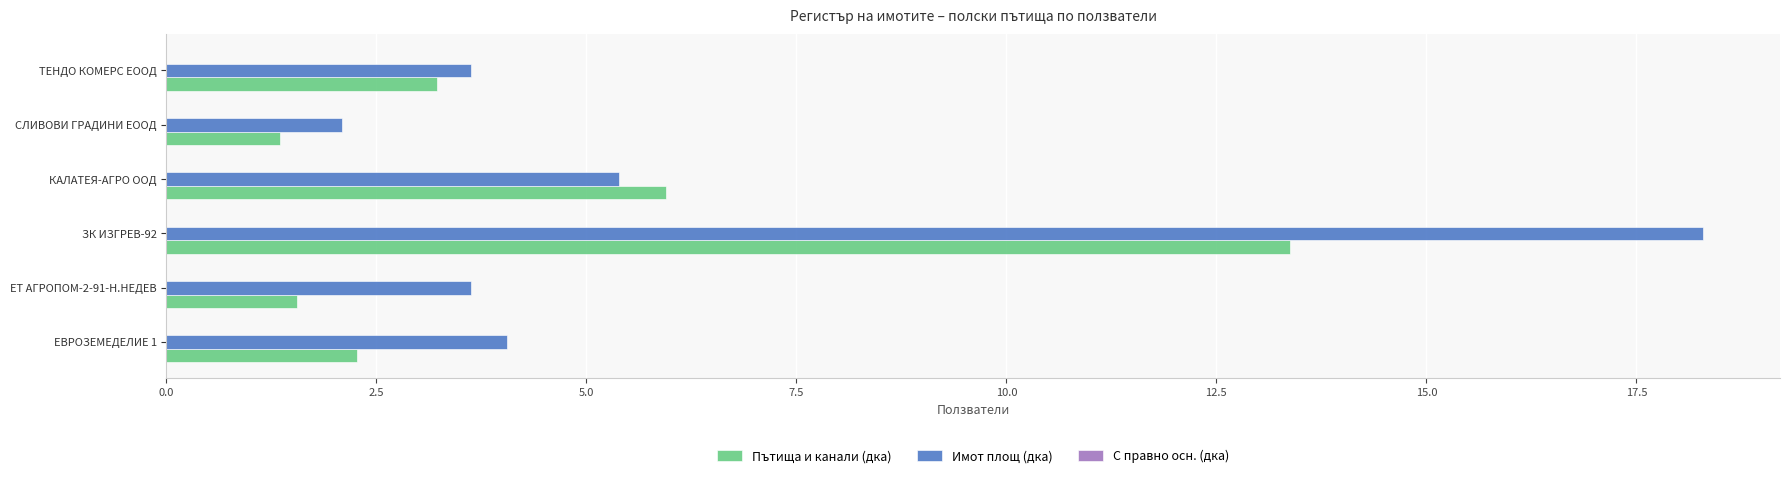

Which series has the largest range (max minus min)?

Имот площ (дка)